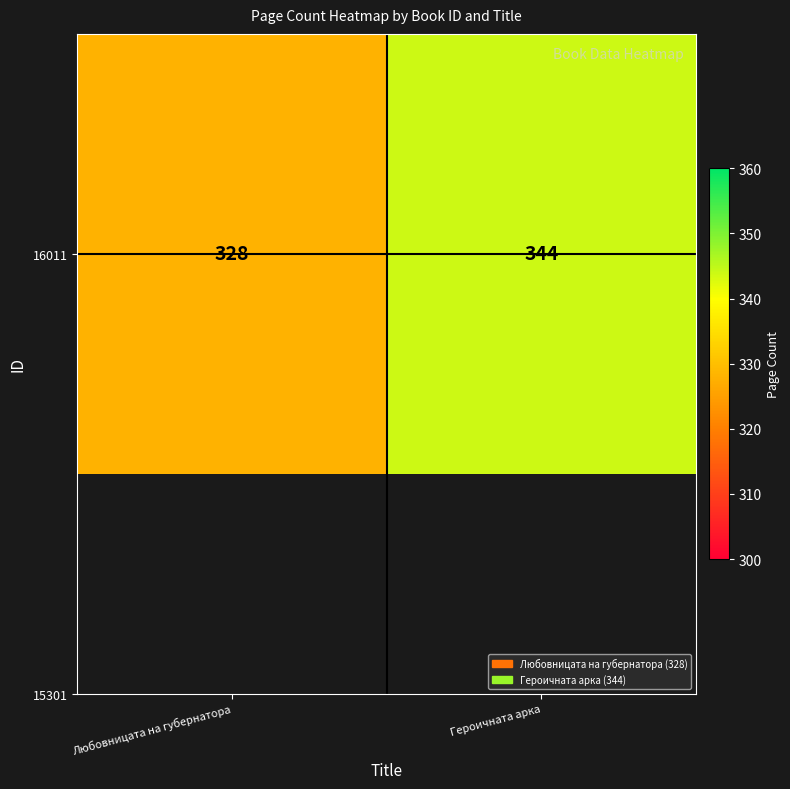

At which category does the chart reach its peak across all series?

Героичната арка